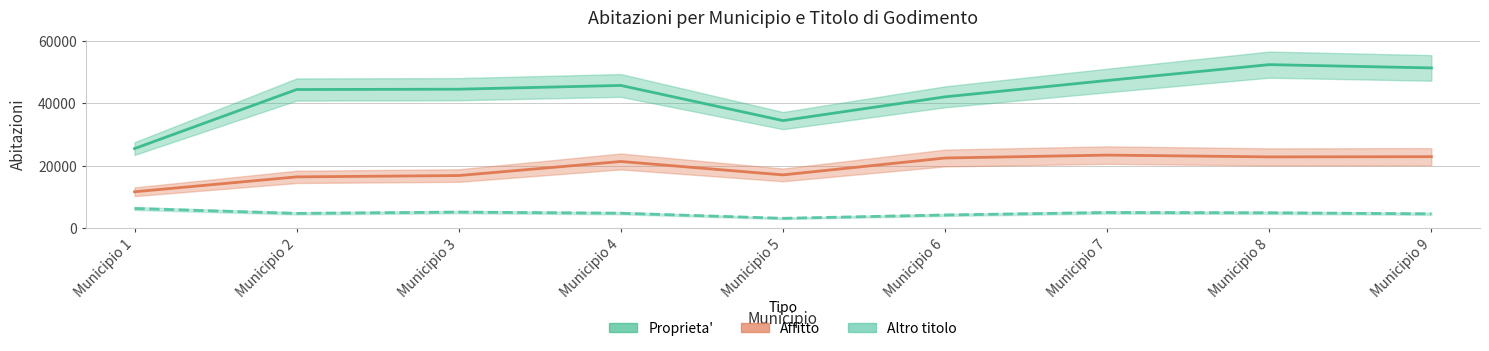

What is the total value across all series at Municipio 9?

78729